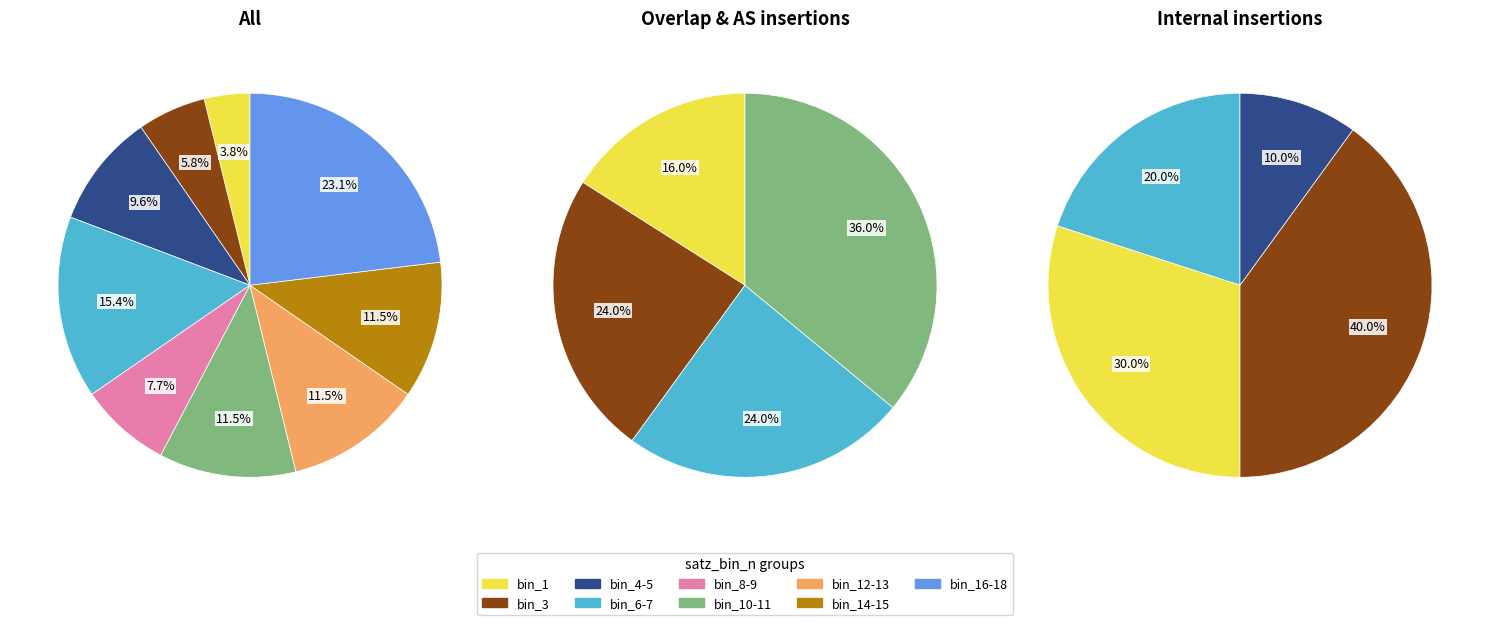

How many segments does this pie chart have?

4